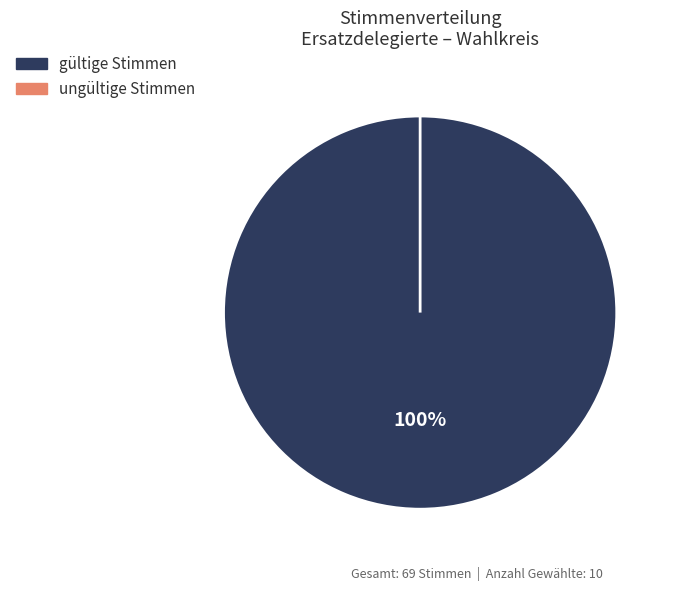

To the nearest percent, what is the combined percentage of gültige Stimmen and ungültige Stimmen?

100%